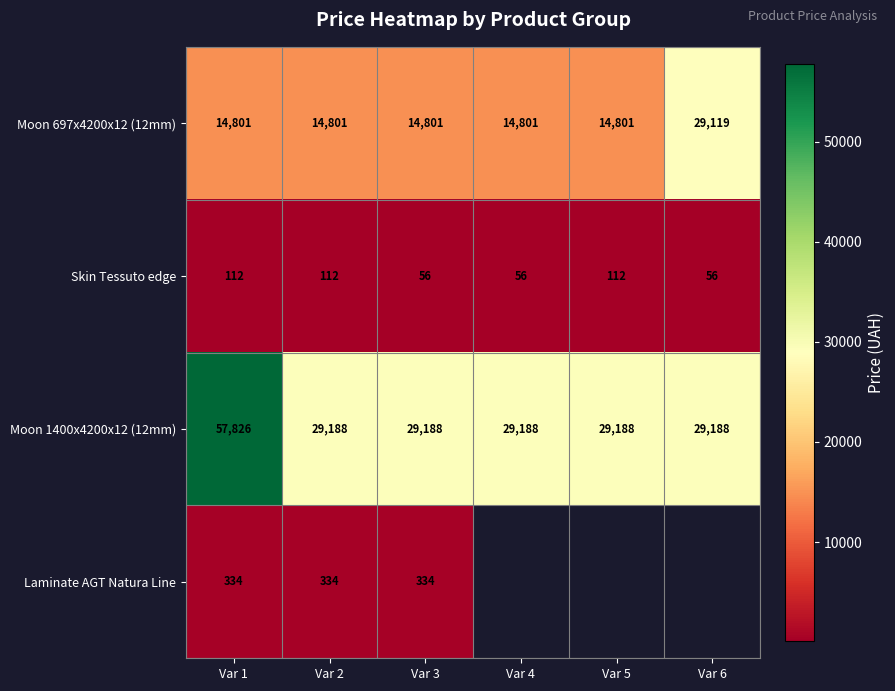

Rank the series at Var 2 from lowest to highest value.

Skin Tessuto edge, Laminate AGT Natura Line, Moon 697x4200x12 (12mm), Moon 1400x4200x12 (12mm)